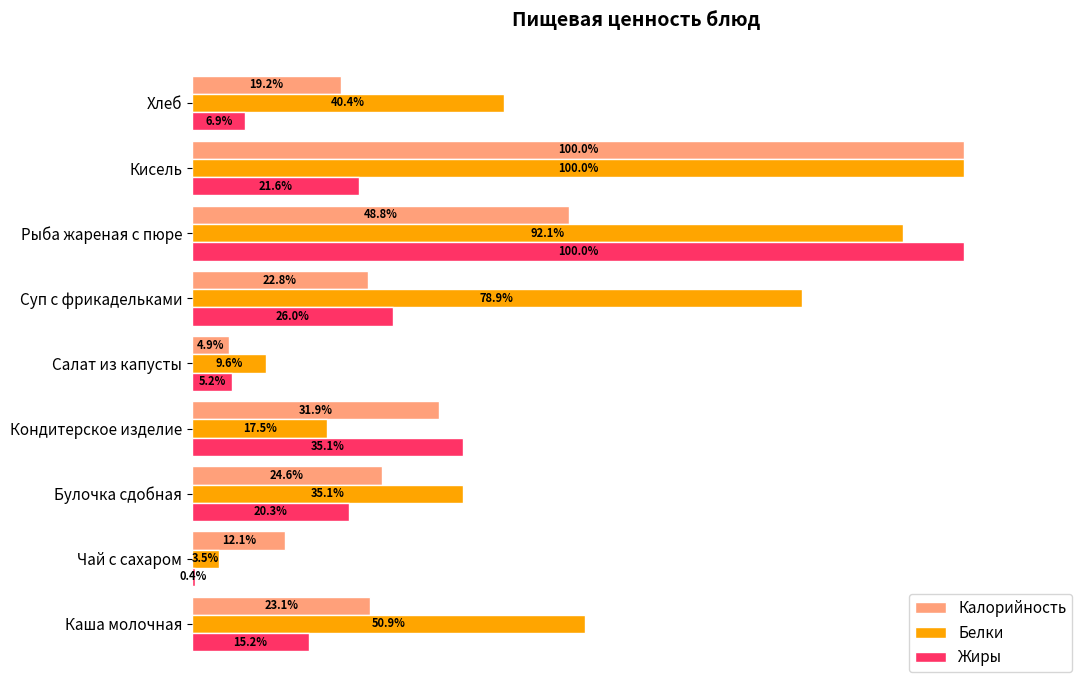

List the series in order of their overall mean, lowest first.

Жиры, Калорийность, Белки